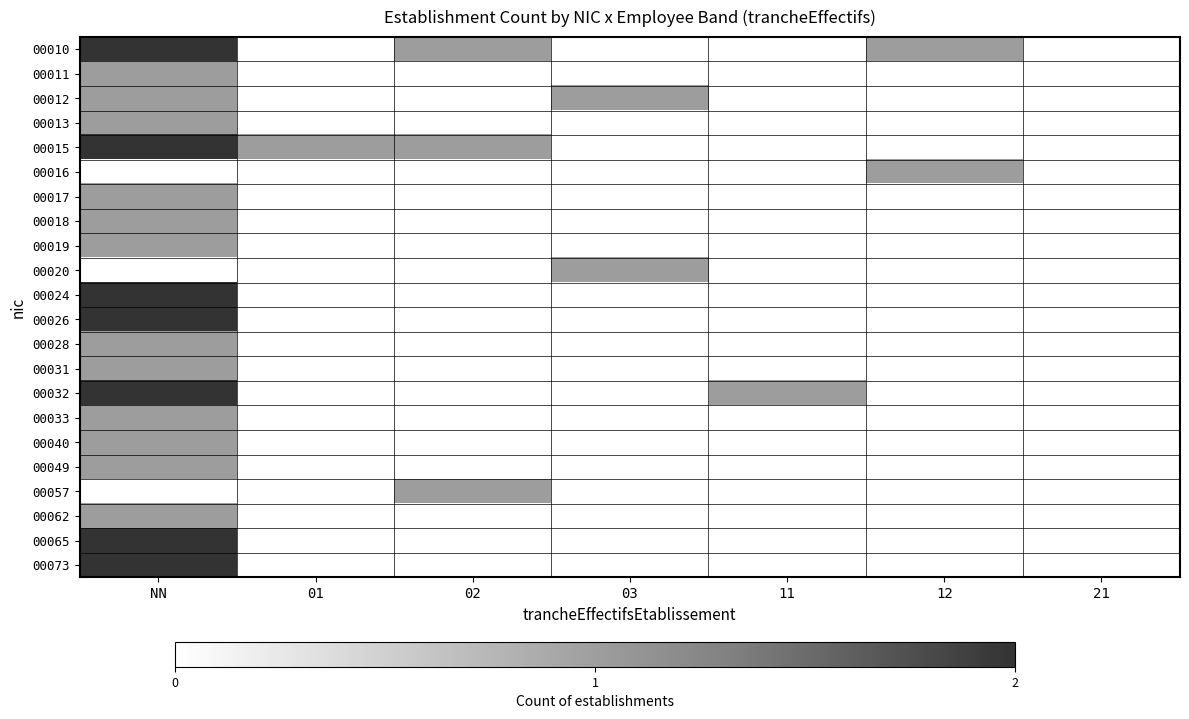

Which series has the largest total across all categories?

00010